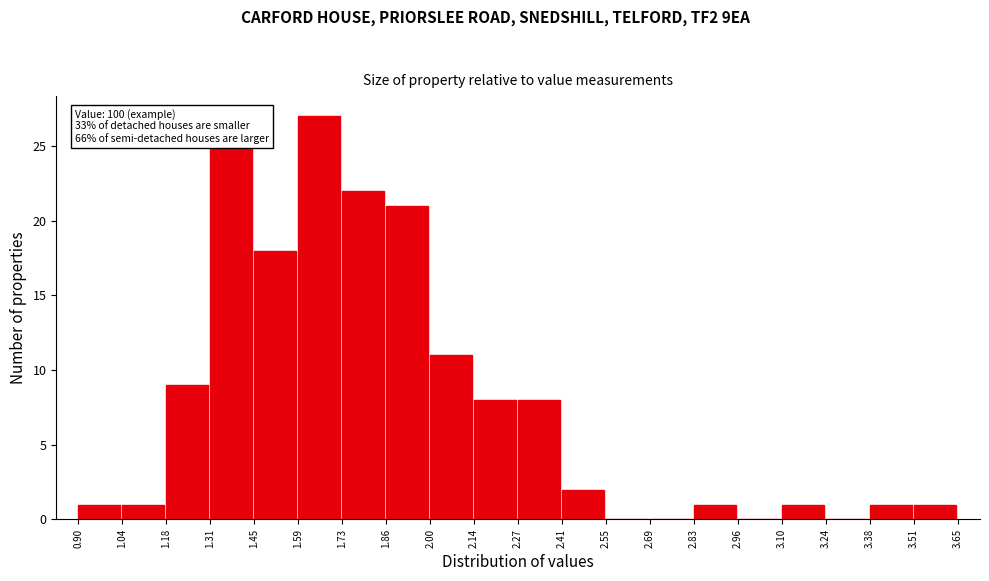

Over which range of the x-axis is the bar tallest?

1.59 to 1.73